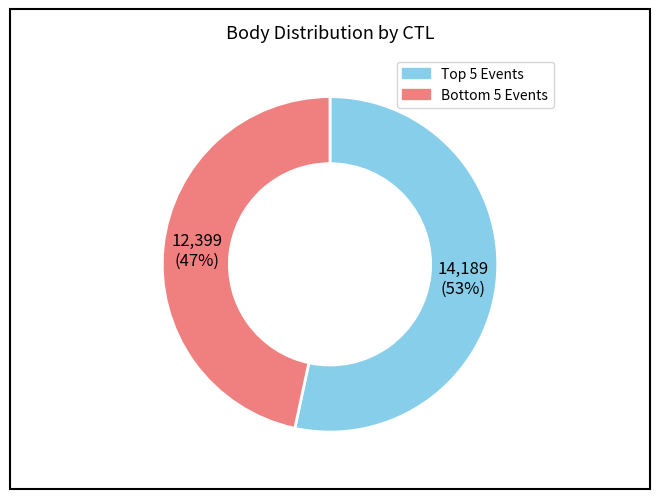

To the nearest percent, what is the average slice percentage?

50%